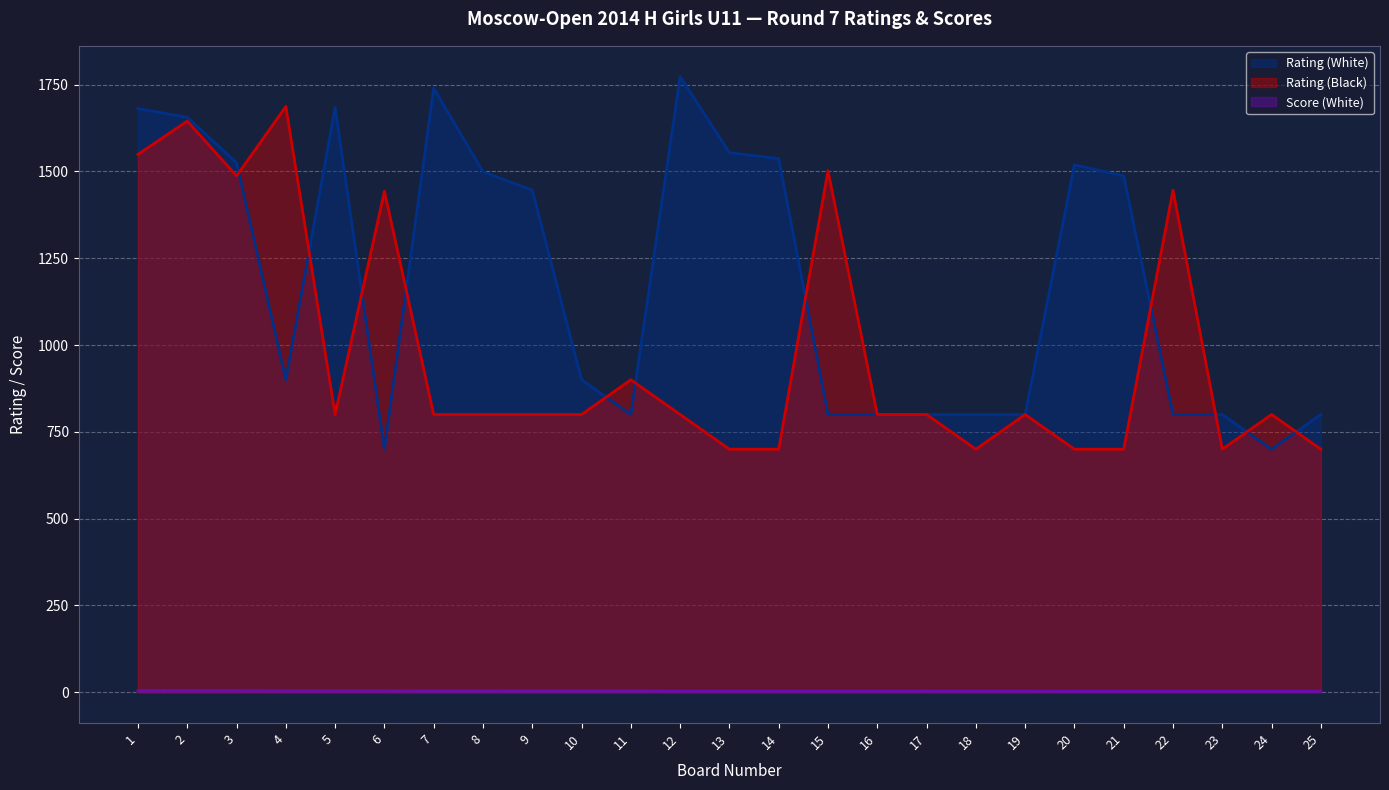

Which series has the largest total across all categories?

Rating (White)